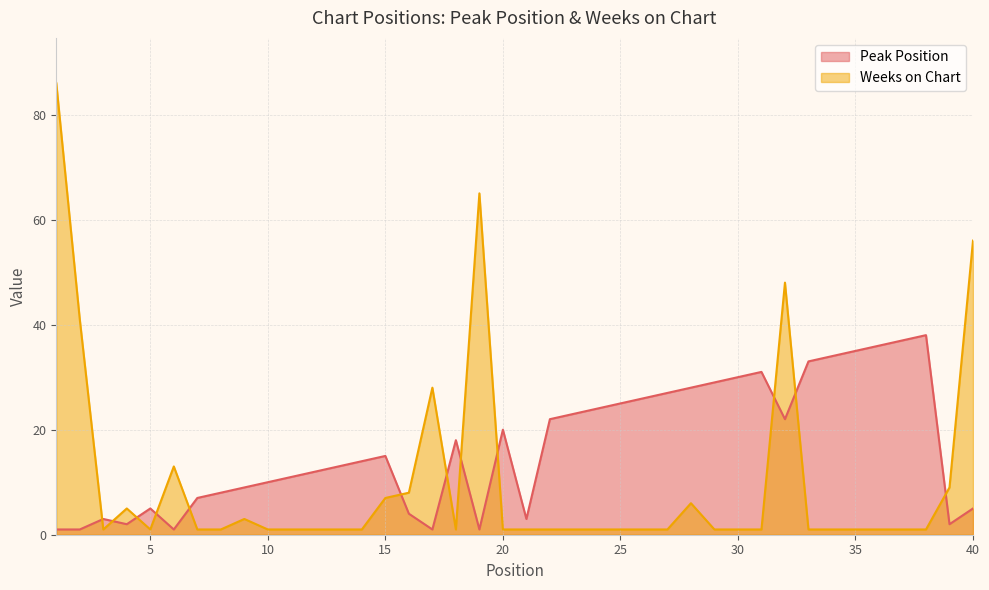

What is the total value across all series at 33?

34